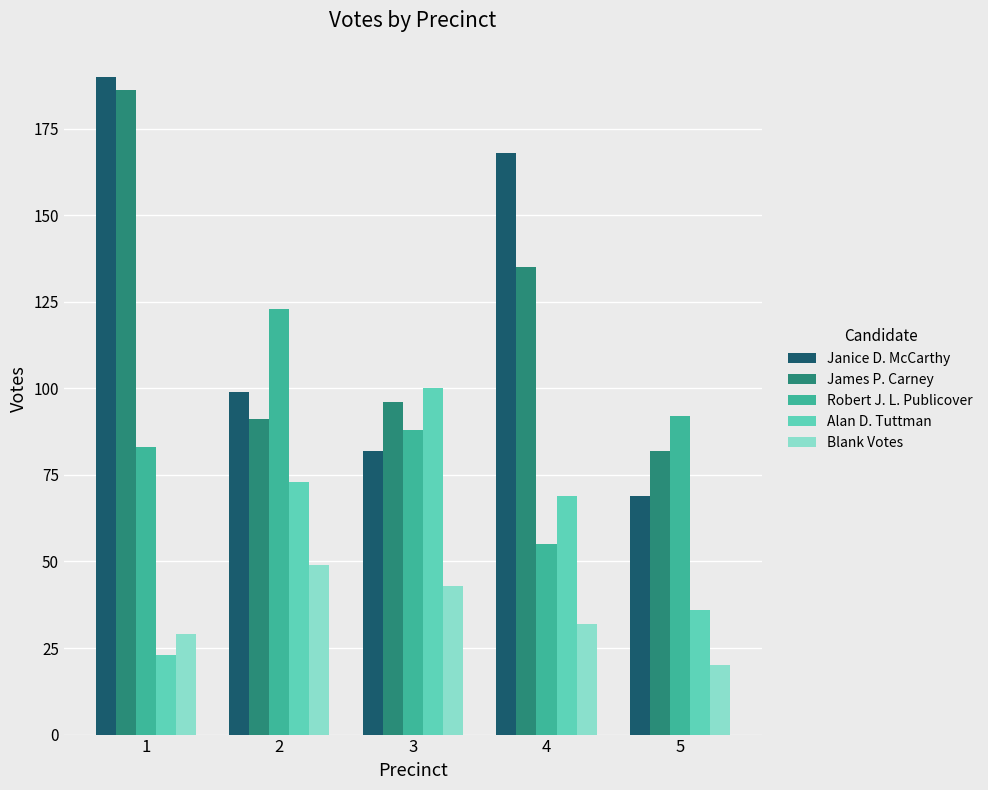

Reading left to right, list all the values displayed in this chart.

Janice D. McCarthy: 190	99	82	168	69
James P. Carney: 186	91	96	135	82
Robert J. L. Publicover: 83	123	88	55	92
Alan D. Tuttman: 23	73	100	69	36
Blank Votes: 29	49	43	32	20